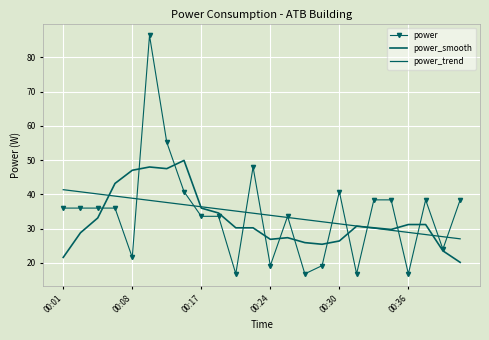

Count the number of categories in the chart.

24